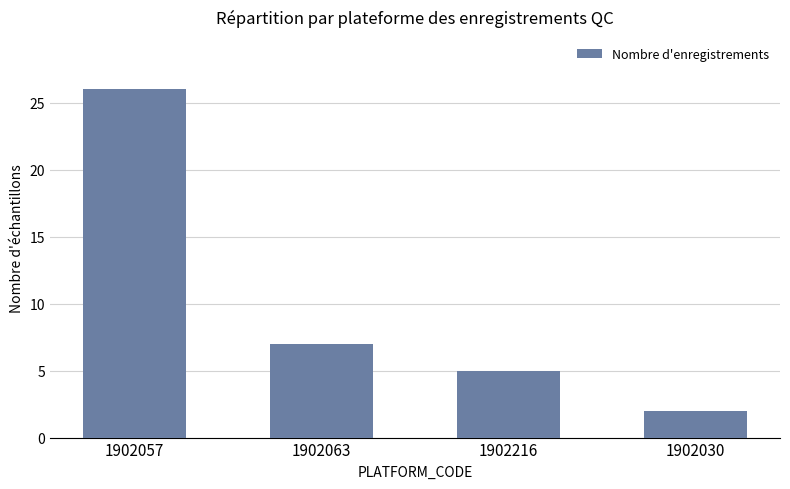

Which category has the highest value across all series?

1902057